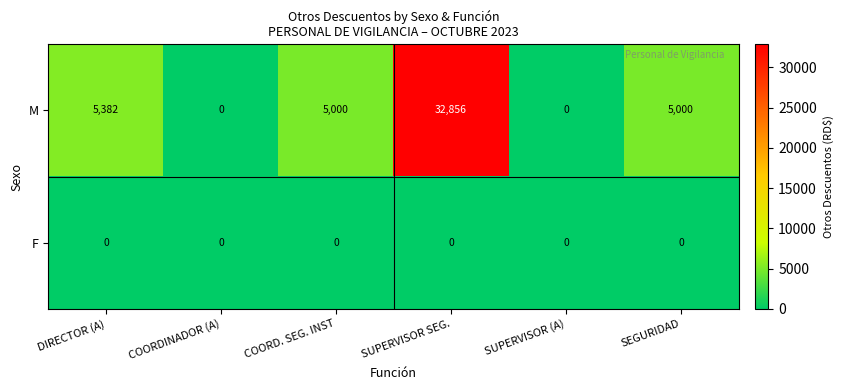

At SEGURIDAD, list the series in order from largest to smallest.

M, F